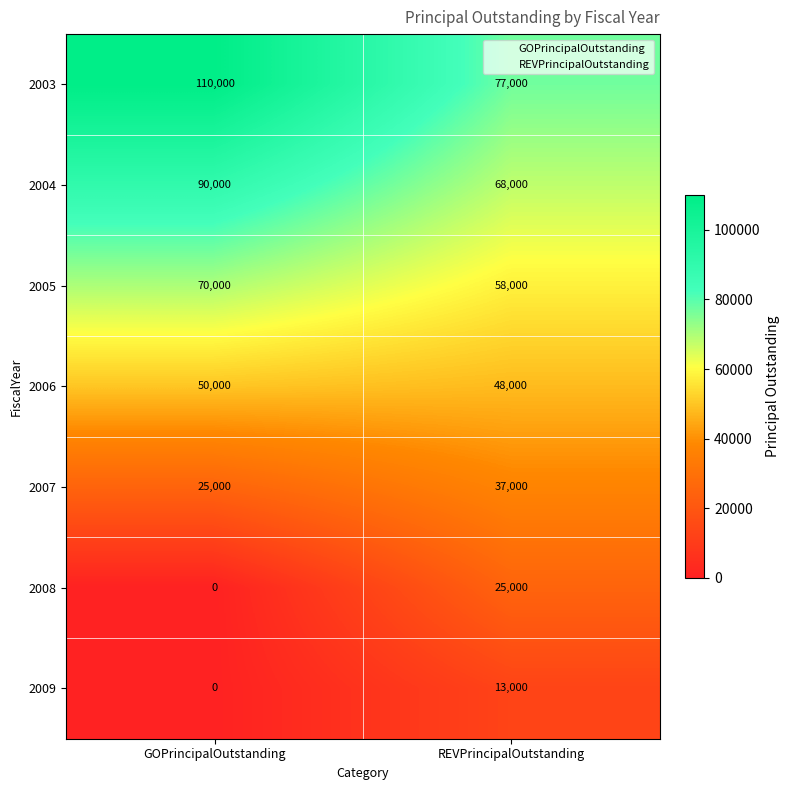

Between GOPrincipalOutstanding and REVPrincipalOutstanding, which series saw the biggest shift?

2003